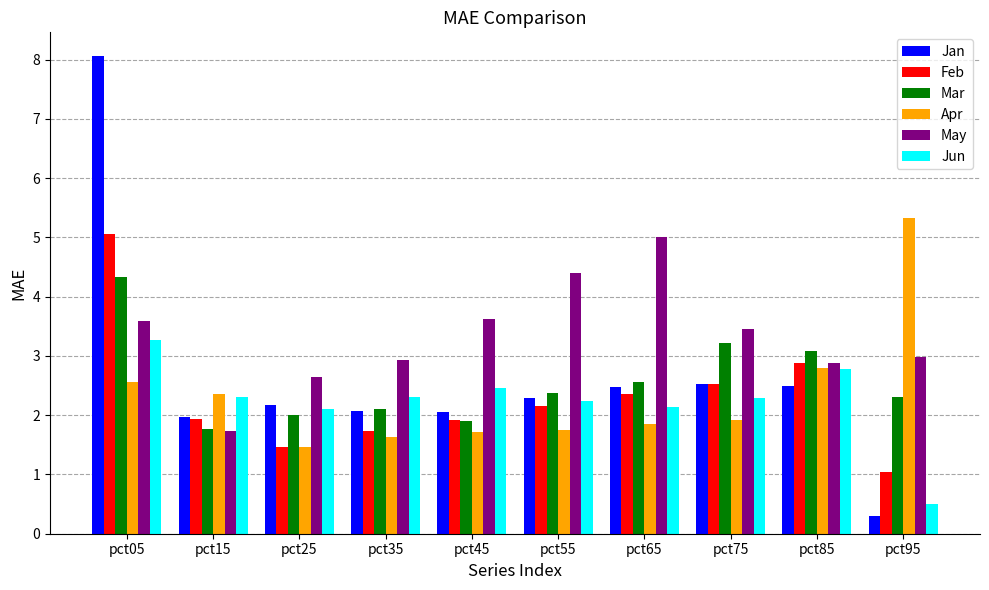

What is the value of the Feb bar at the 7th from the left?

2.4